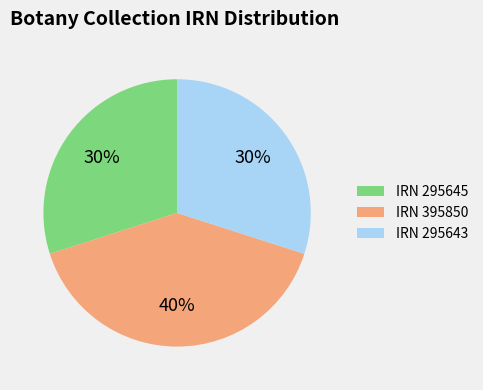

The IRN 295645 slice represents 39% of the pie. True or false?

False